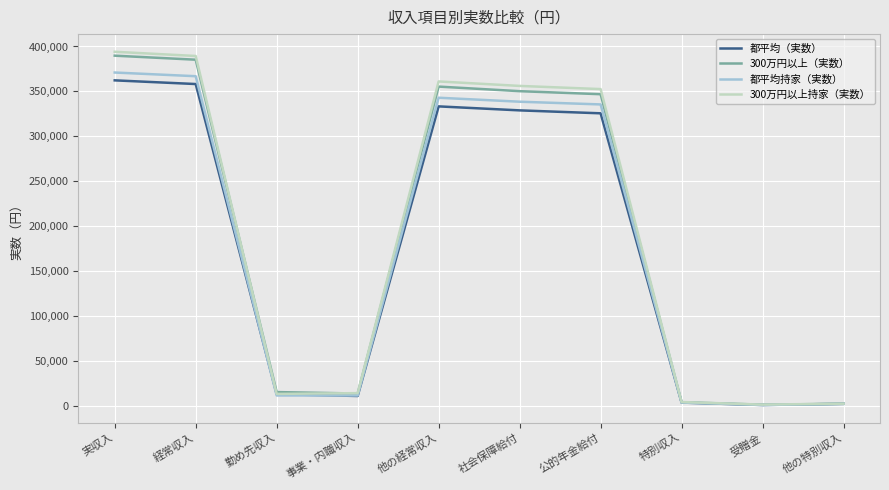

Rank the series by their average value, from lowest to highest.

都平均（実数）, 都平均持家（実数）, 300万円以上（実数）, 300万円以上持家（実数）